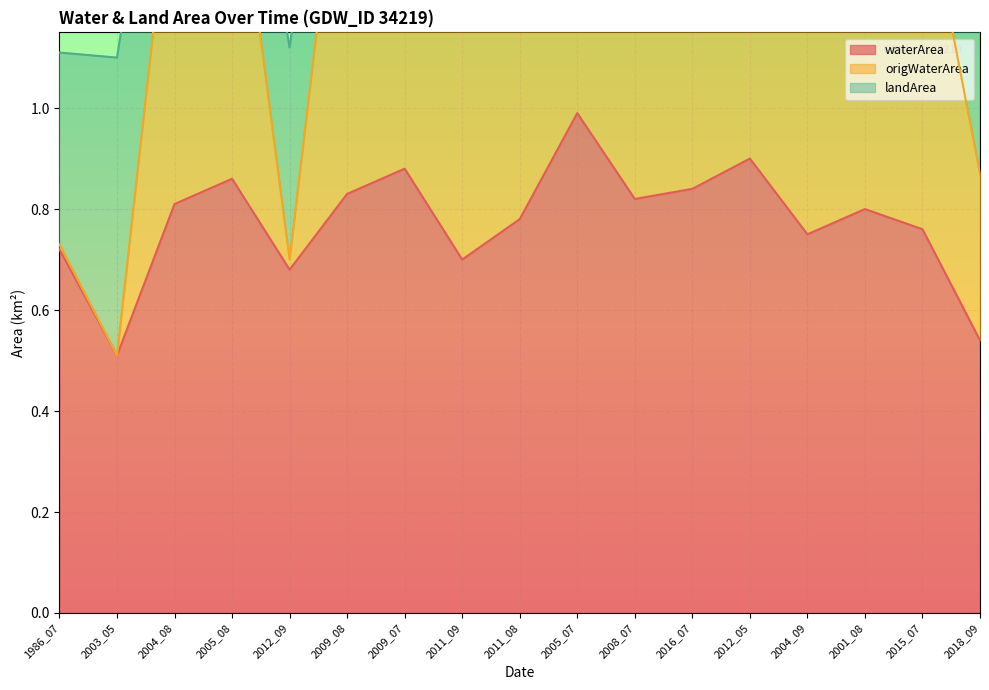

What position from the left is 2009_07?

7